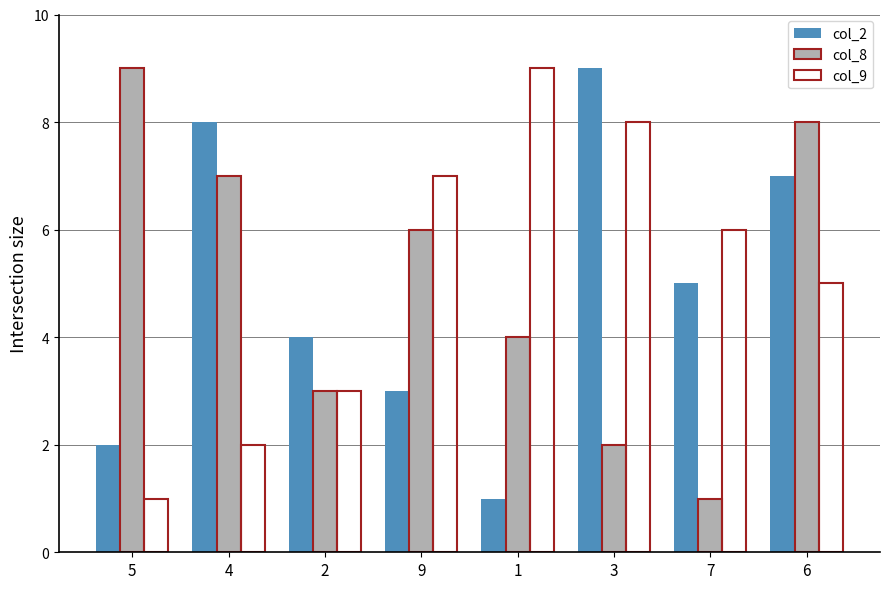

What is the maximum value for col_8?

9